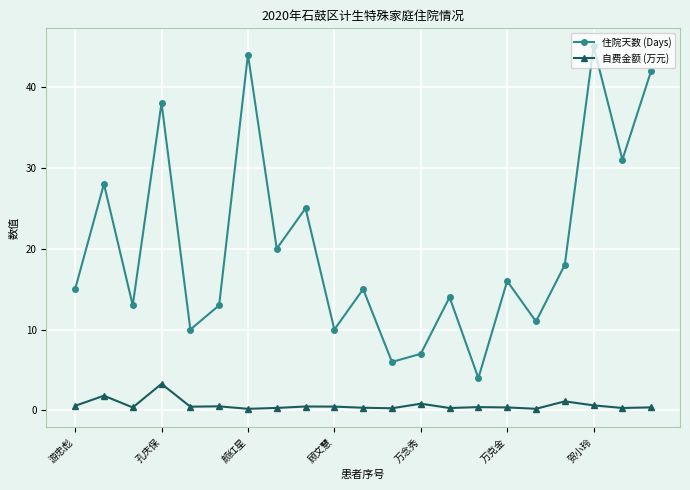

Rank the series by their average value, from lowest to highest.

自费金额 (万元), 住院天数 (Days)